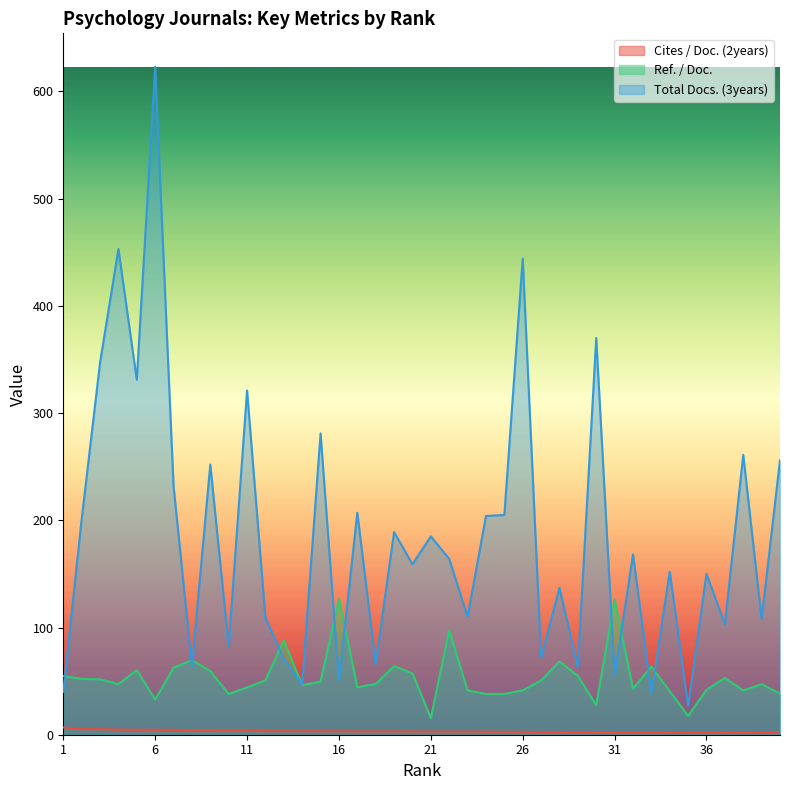

Is it true that Total Docs. (3years) equals 623.0 at 6?

True